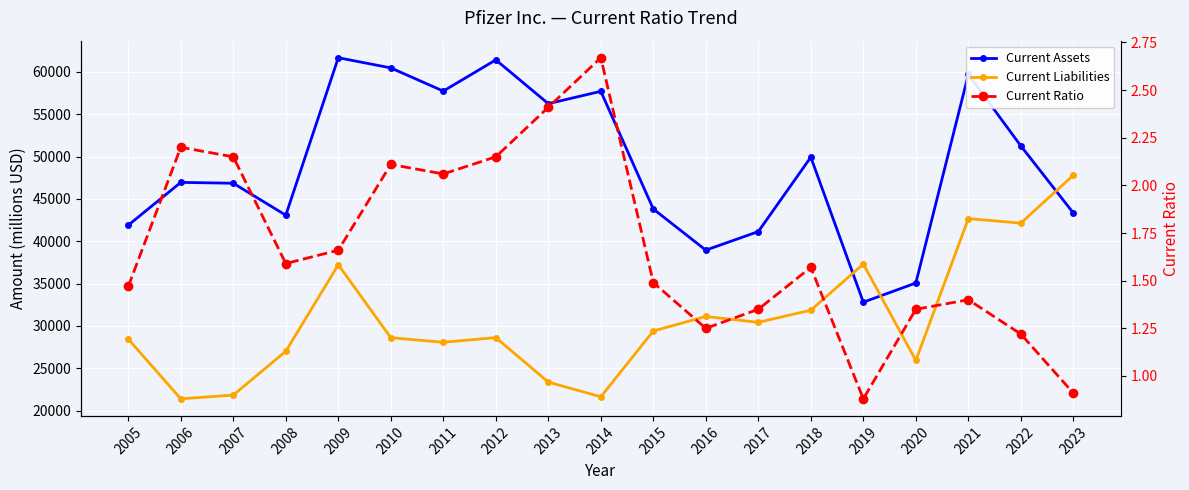

At which label does Current Ratio first exceed 1?

2005